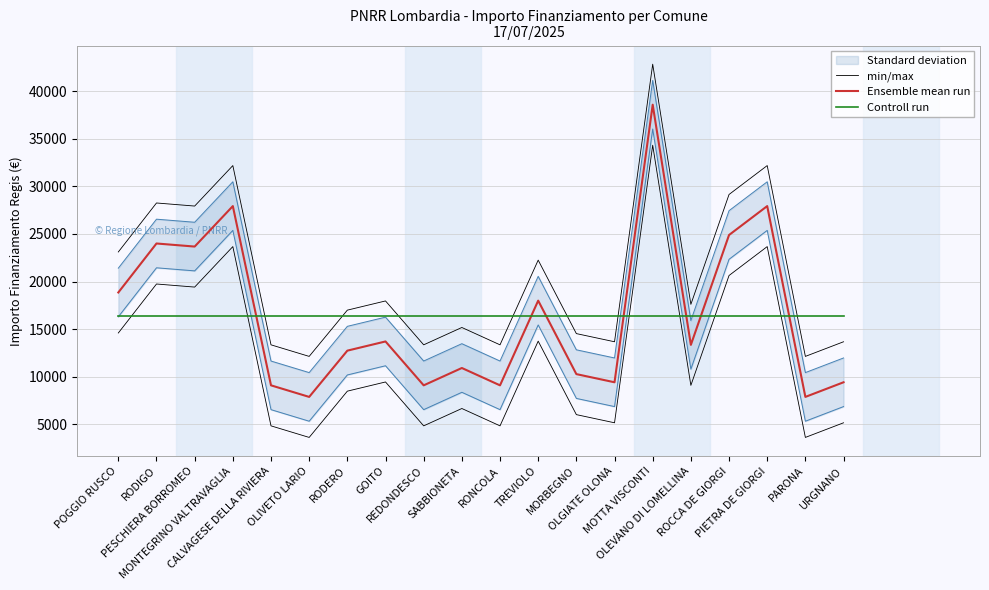

At how many categories does at least one series exceed 12800?

20